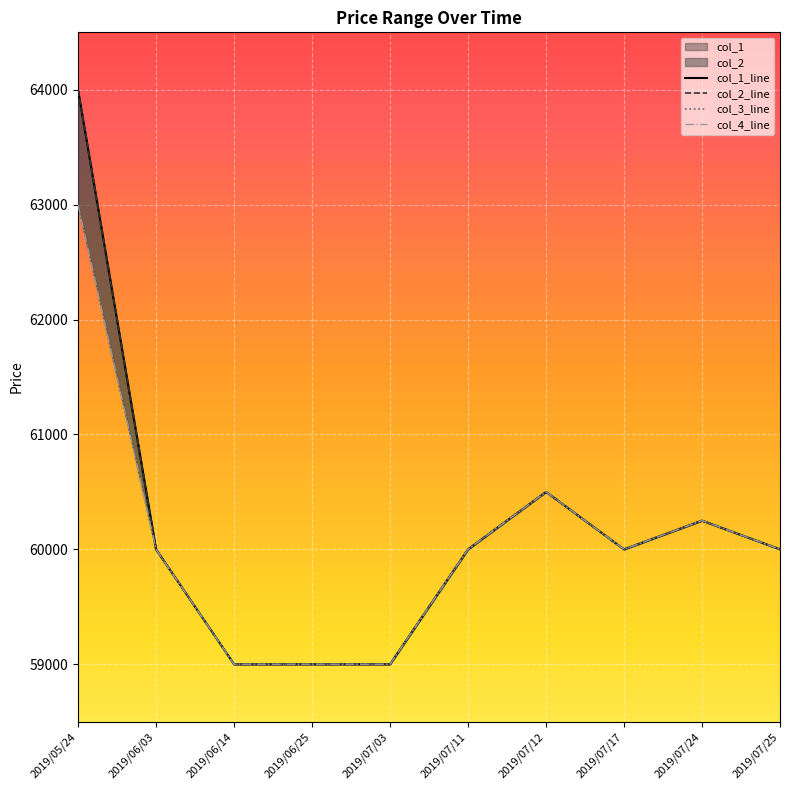

Reading left to right, what are all the values shown in this chart?

col_1: 64000	60000	59000	59000	59000	60000	60500	60000	60250	60000
col_2: 64000	60000	59000	59000	59000	60000	60500	60000	60250	60000
col_3: 63000	60000	59000	59000	59000	60000	60500	60000	60250	60000
col_4: 63000	60000	59000	59000	59000	60000	60500	60000	60250	60000